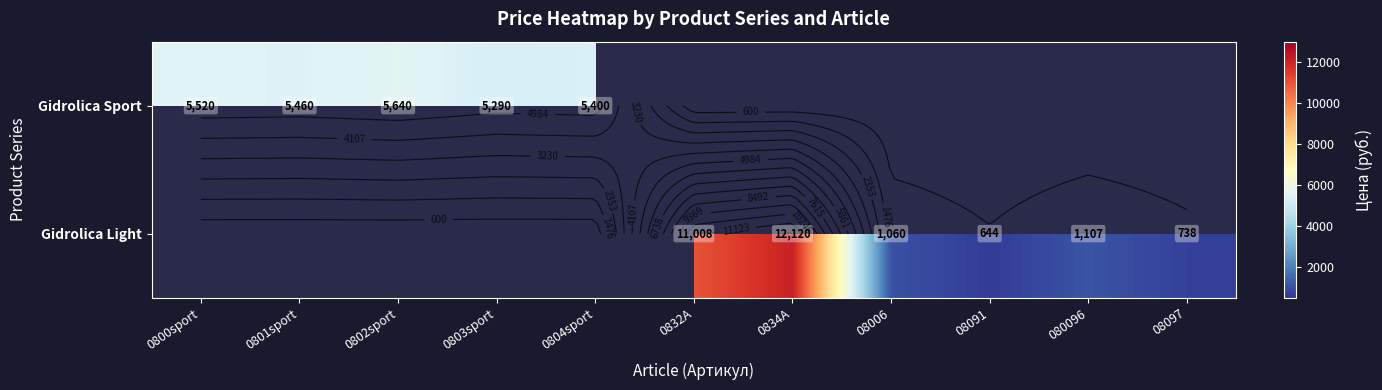

What is the maximum value shown in the chart?

12120.0